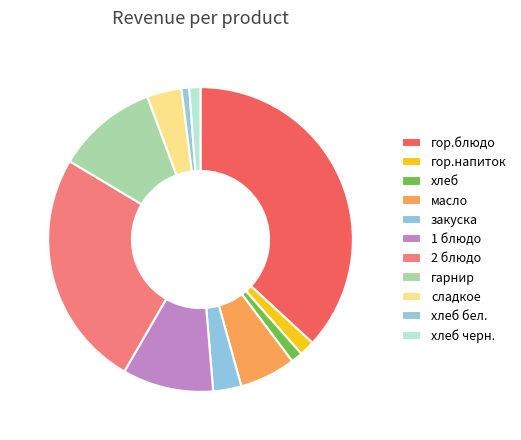

Do хлеб бел. and сладкое together represent more than half of the pie?

No